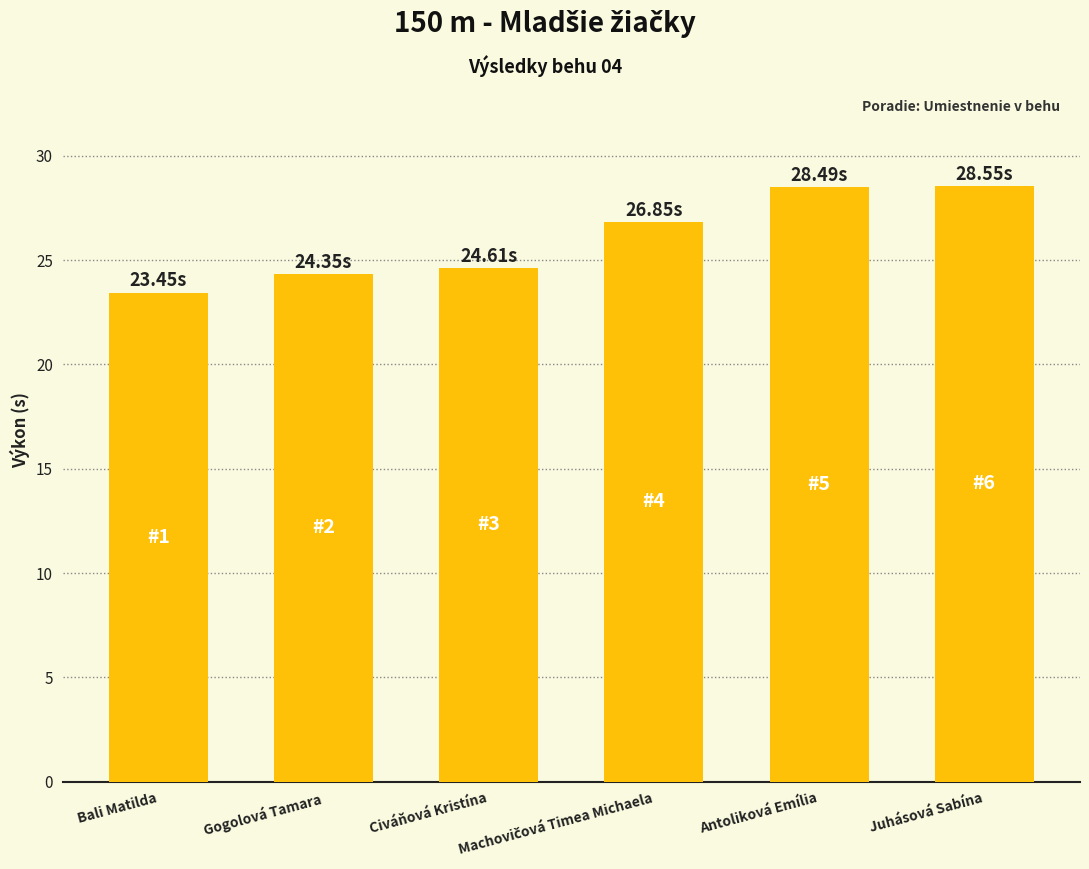

Between Civáňová Kristína and Bali Matilda, which is larger?

Civáňová Kristína